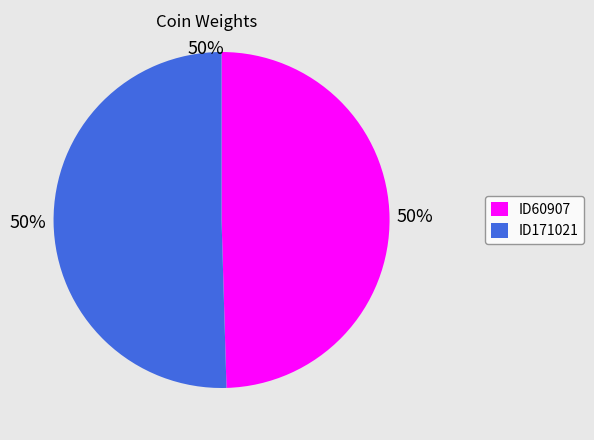

What is the ratio of the value at ID60907 to the value at ID171021?

1.0